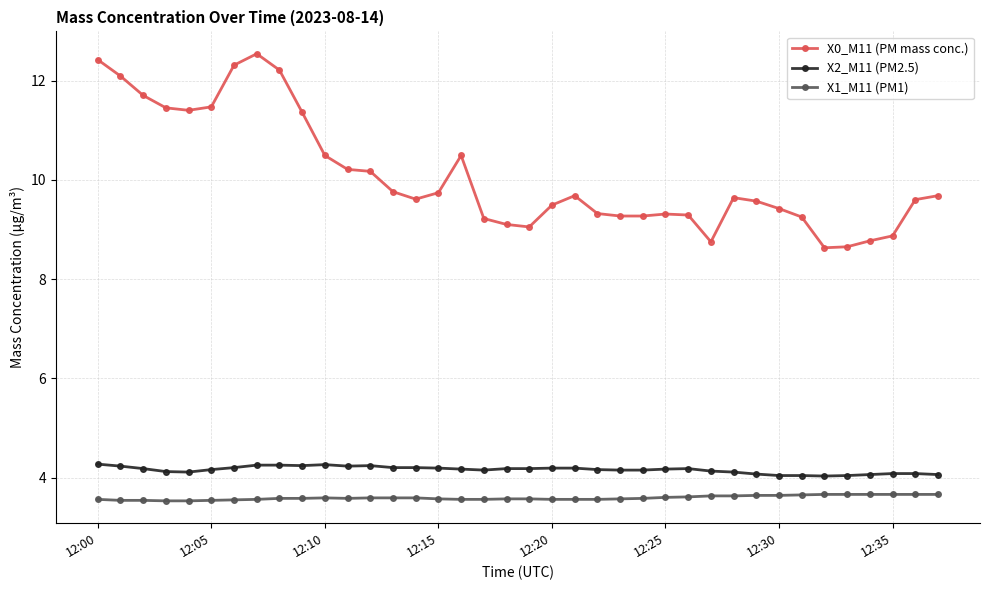

Which series has the largest total across all categories?

X0_M11 (PM mass conc.)